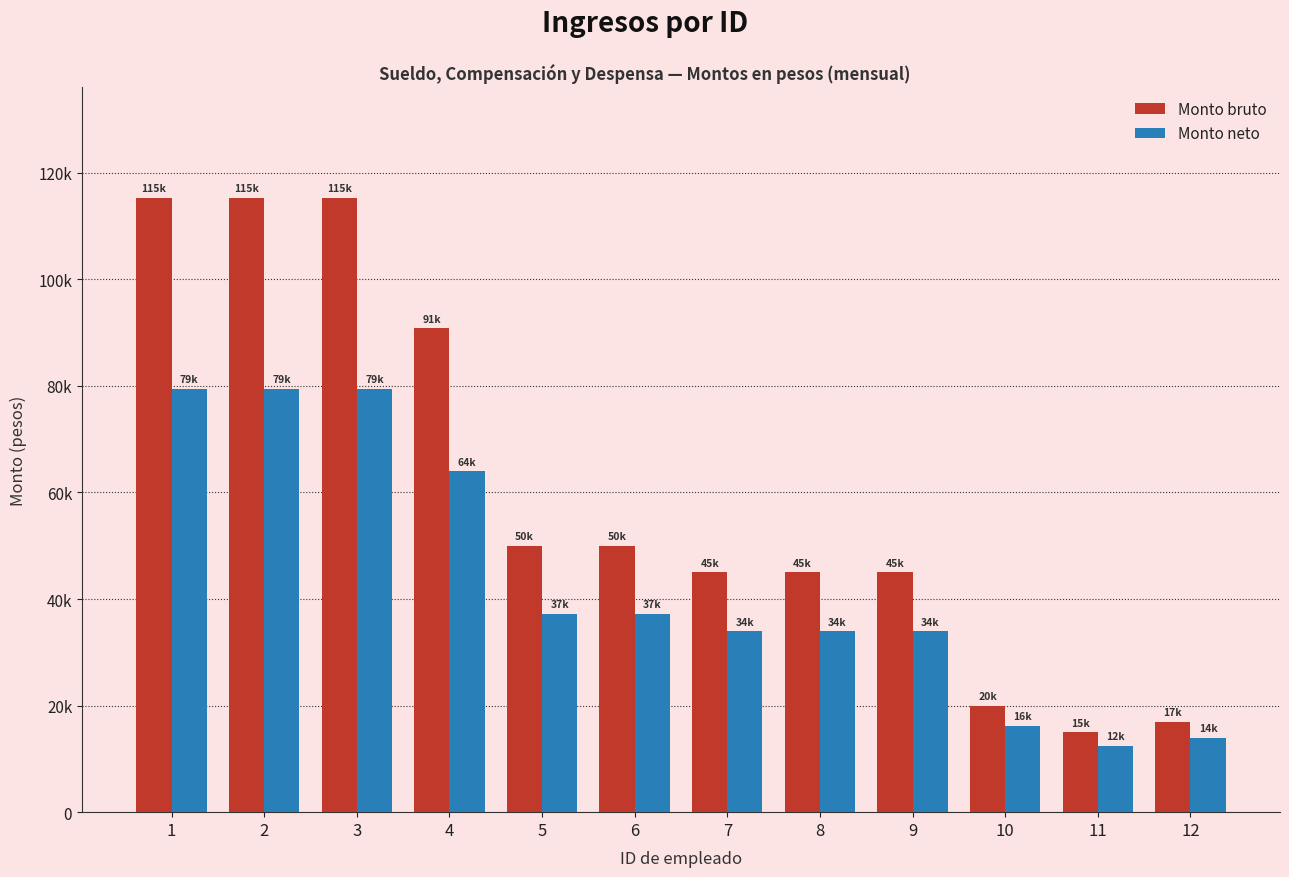

What is the average value of the Monto neto series?

43468.5